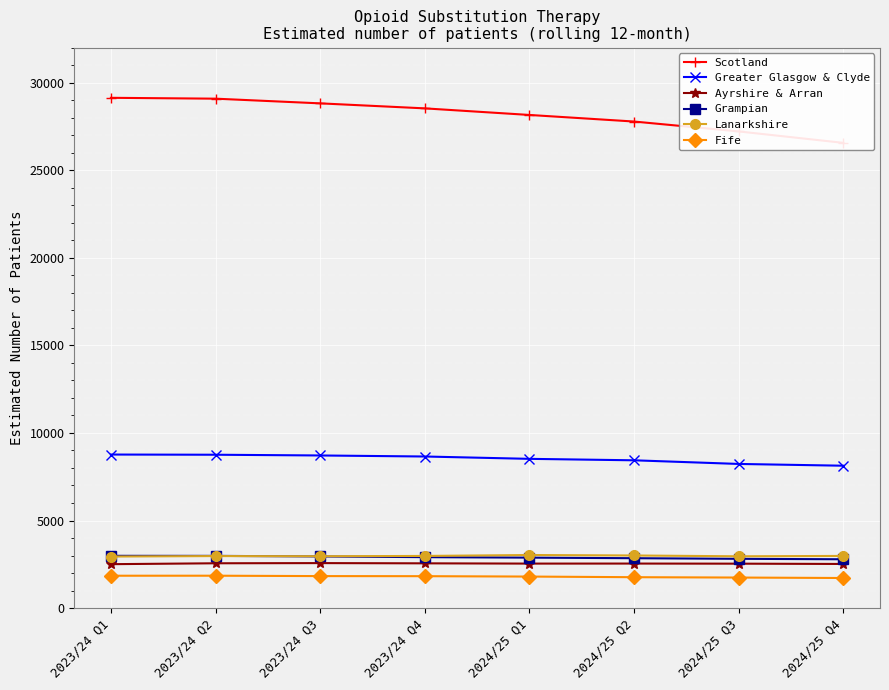

Which series has the largest total across all categories?

Scotland